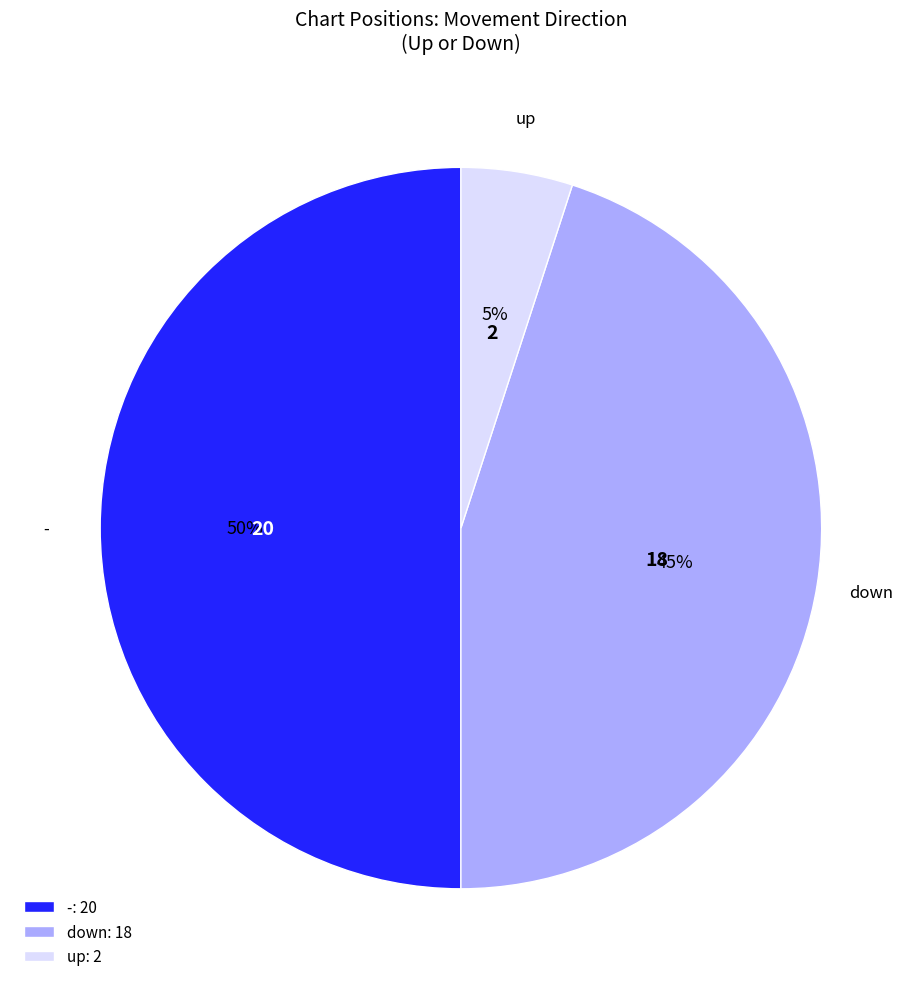

Is it true that - is 28% of the pie?

False